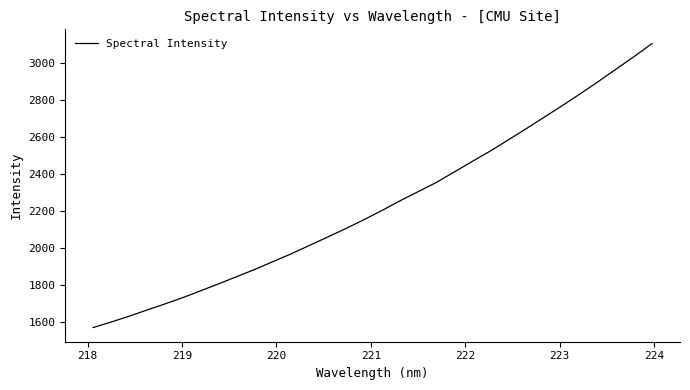

What is the difference between the maximum and minimum values?

1535.6